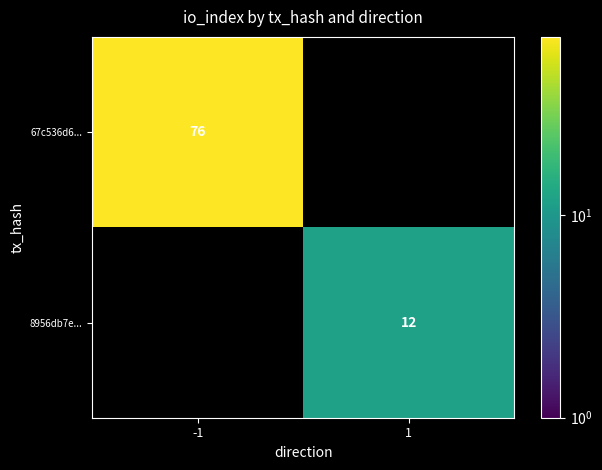

Is it true that 67c536d6... equals 135 at -1?

False